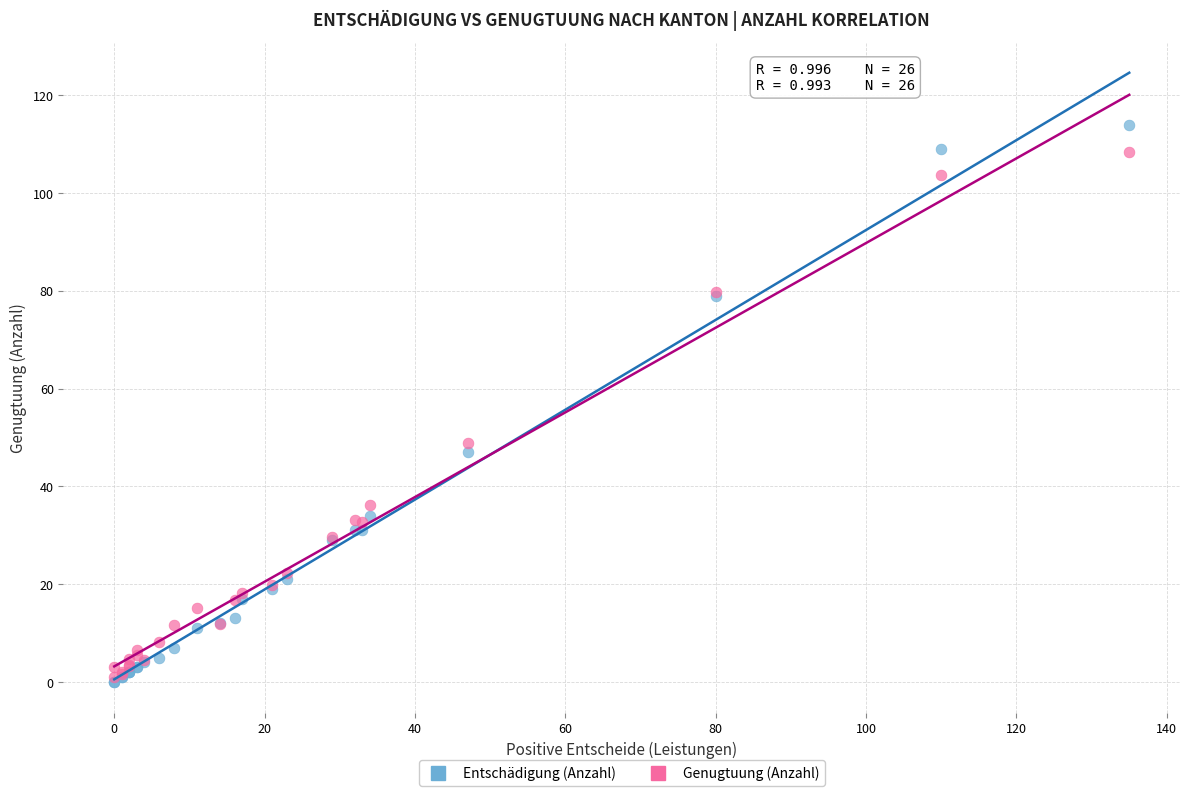

In the Genugtuung (Anzahl) series, what Y value is closest to 54?

48.9